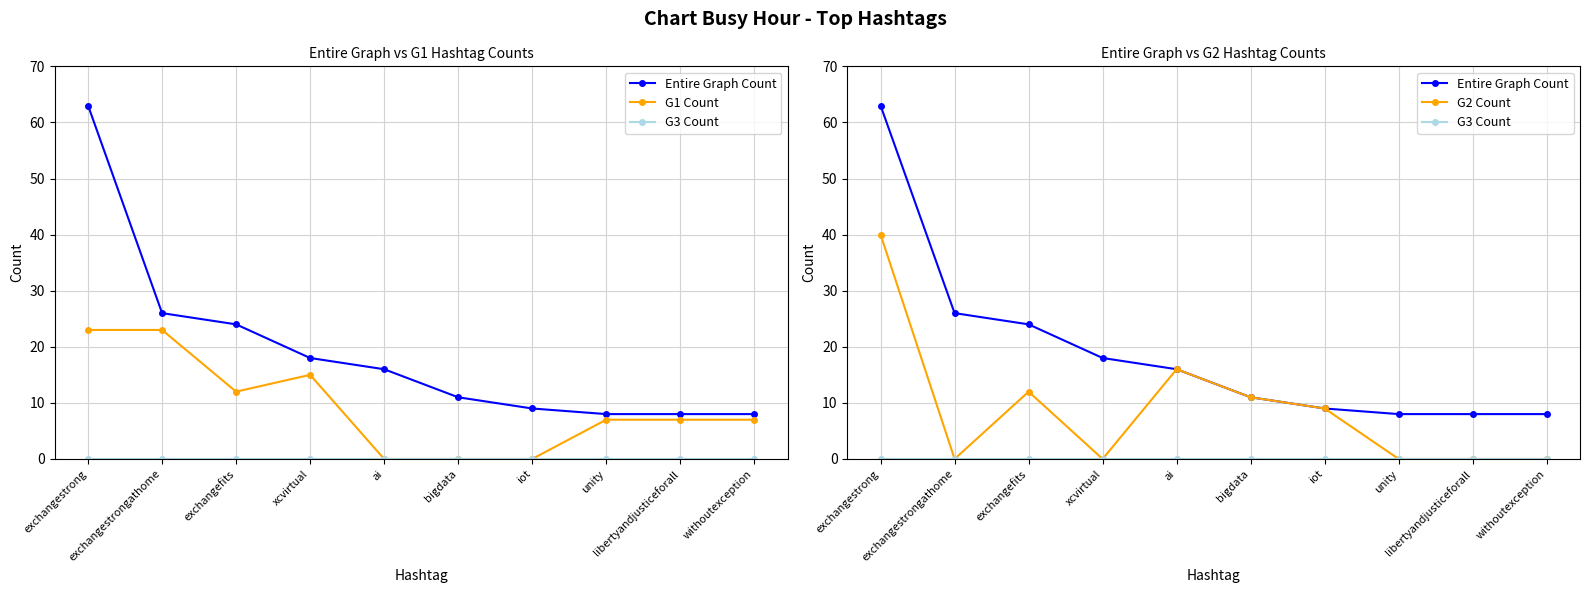

The value of G2 Count at withoutexception is 0. True or false?

True